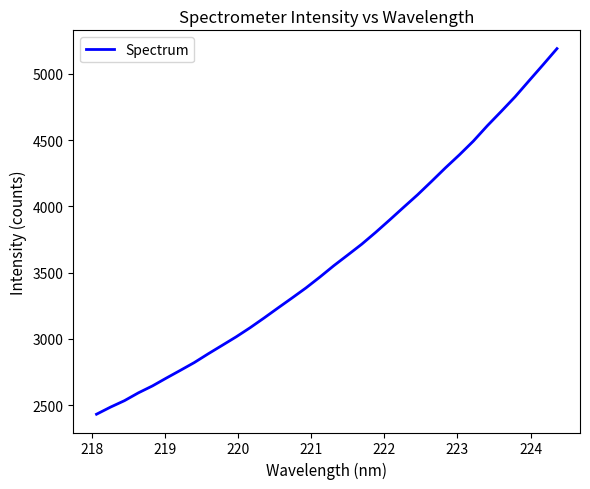

What is the difference between the maximum and minimum values?

2760.7